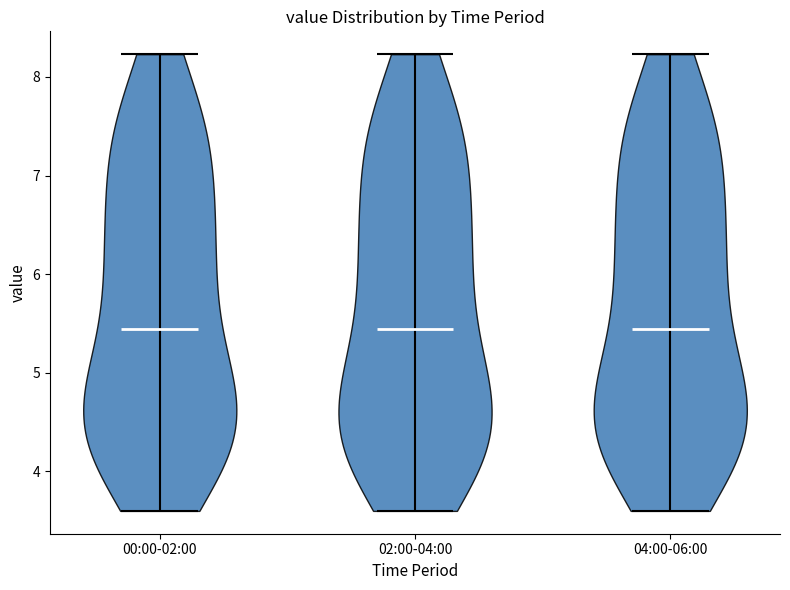

Reading left to right, read every violin against the y-axis: where its median line is, and the lowest and highest points it reaches. The values are not printed on the chart, so give them approximately, as read against the axis.

00:00-02:00: median line 5.4, lowest point 3.6, highest point 8.2
02:00-04:00: median line 5.4, lowest point 3.6, highest point 8.2
04:00-06:00: median line 5.4, lowest point 3.6, highest point 8.2